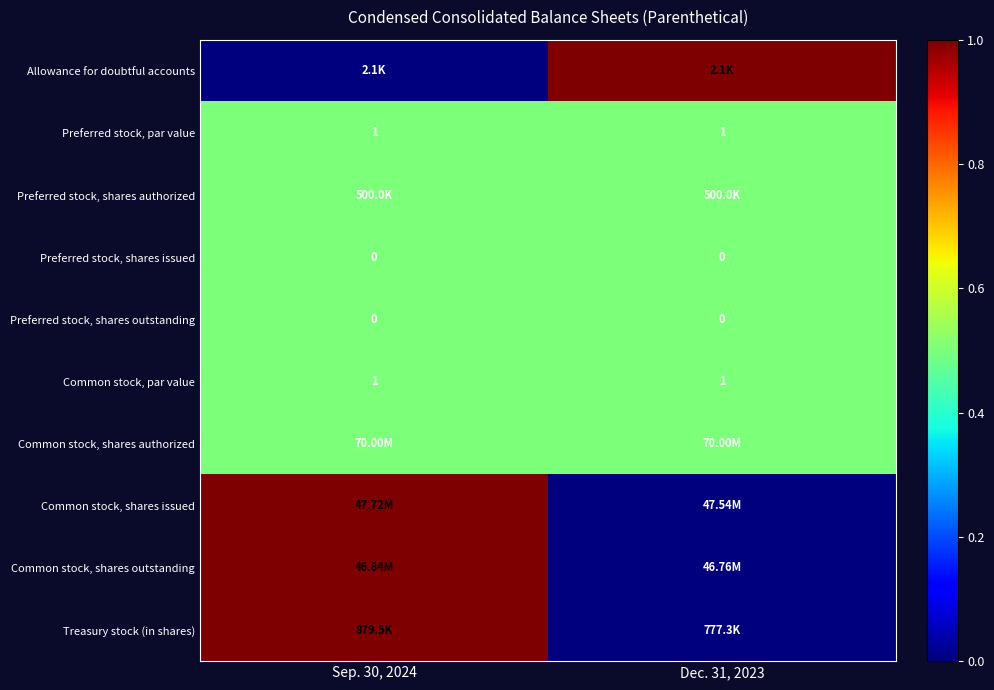

At which label does row_0 reach its minimum?

Sep. 30, 2024